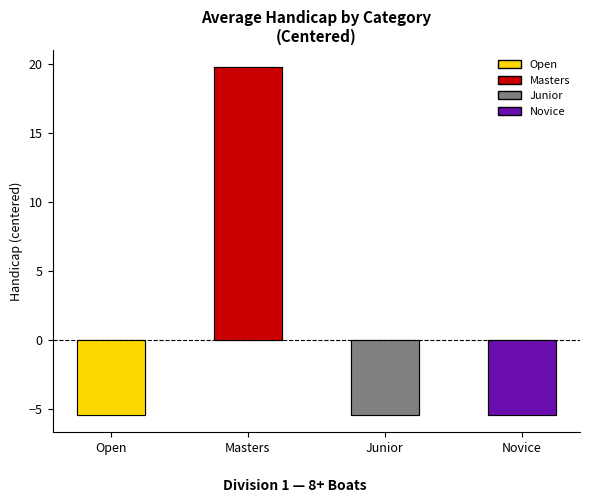

How many negative values are there?

3